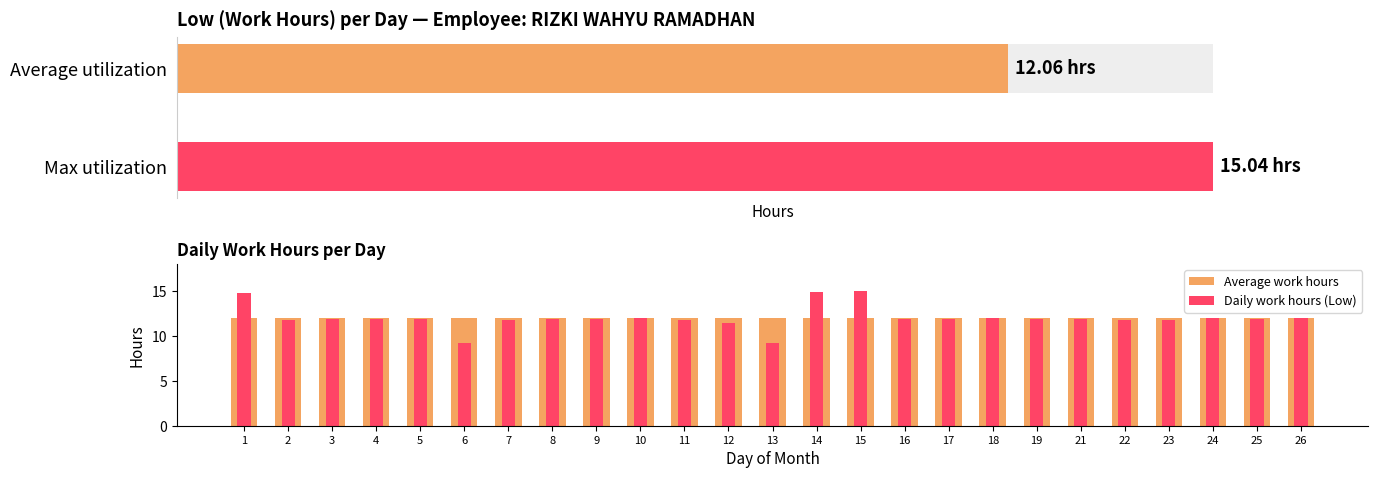

What is the total value across all series at 3?

24.0